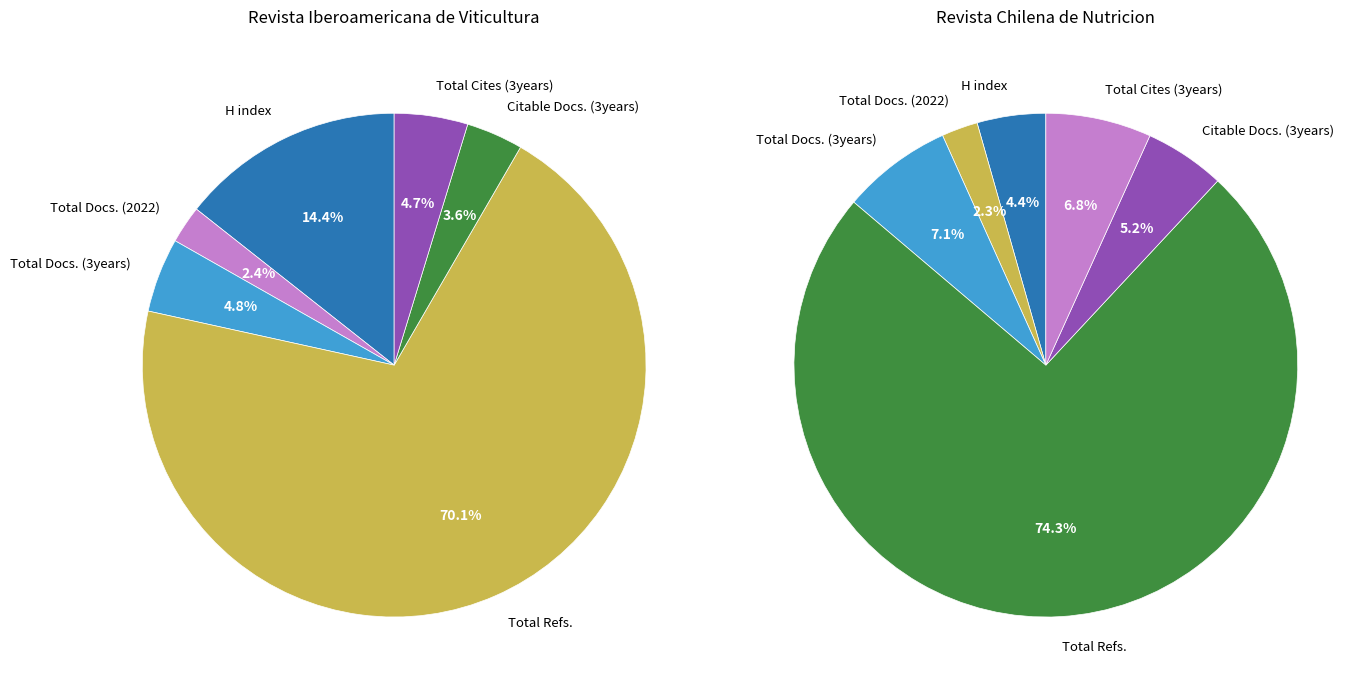

To the nearest percent, what percentage of the pie is Total Docs. (3years)?

7%